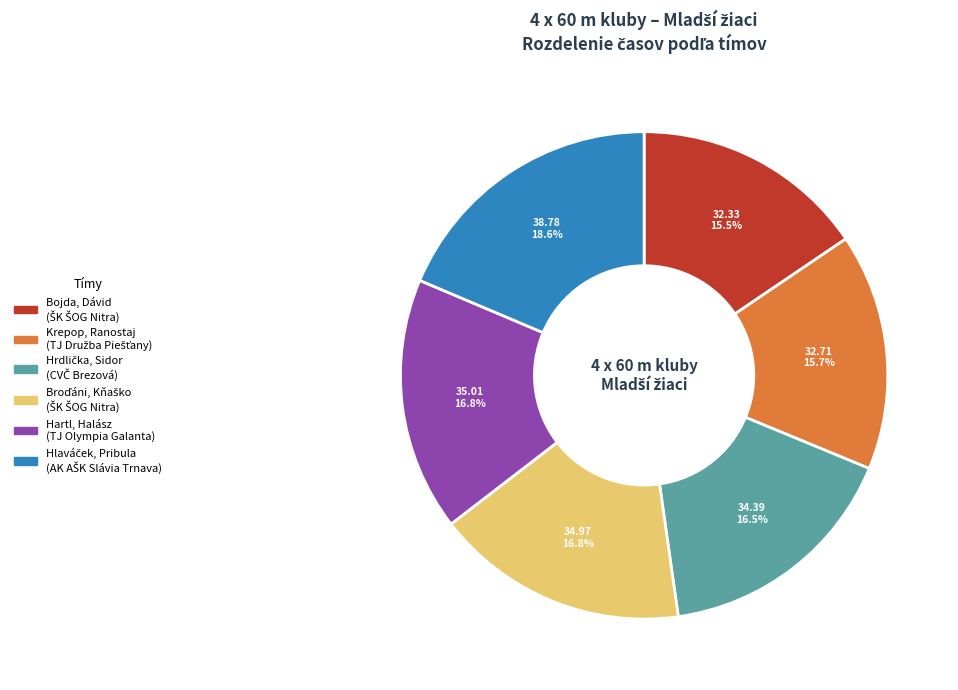

Is there a majority slice in this chart?

No